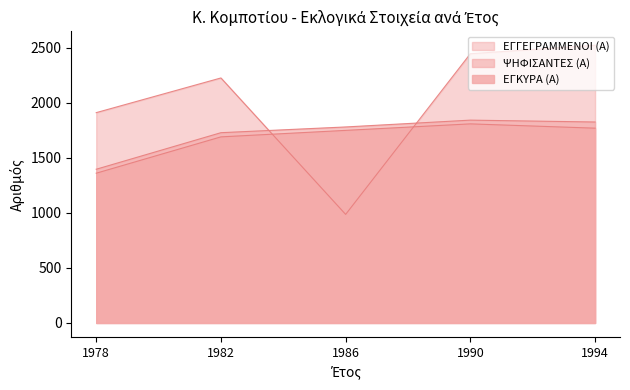

How many times do ΨΗΦΙΣΑΝΤΕΣ (Α) and ΕΓΓΕΓΡΑΜΜΕΝΟΙ (Α) cross each other?

2